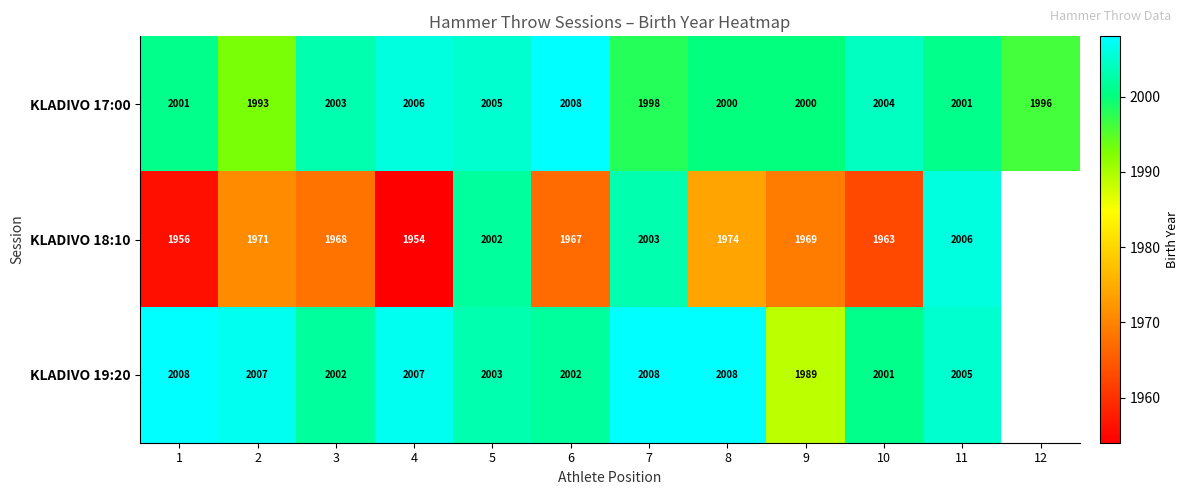

Rank the series at 6 from lowest to highest value.

KLADIVO 18:10, KLADIVO 19:20, KLADIVO 17:00